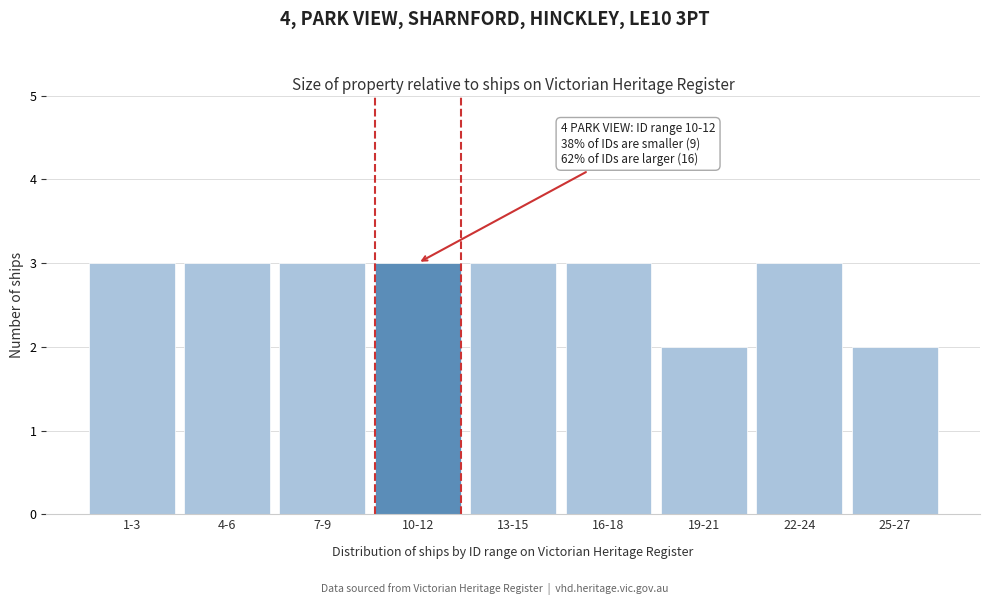

Reading left to right, list all the values displayed in this chart.

1-3=3	4-6=3	7-9=3	10-12=3	13-15=3	16-18=3	19-21=2	22-24=3	25-27=2